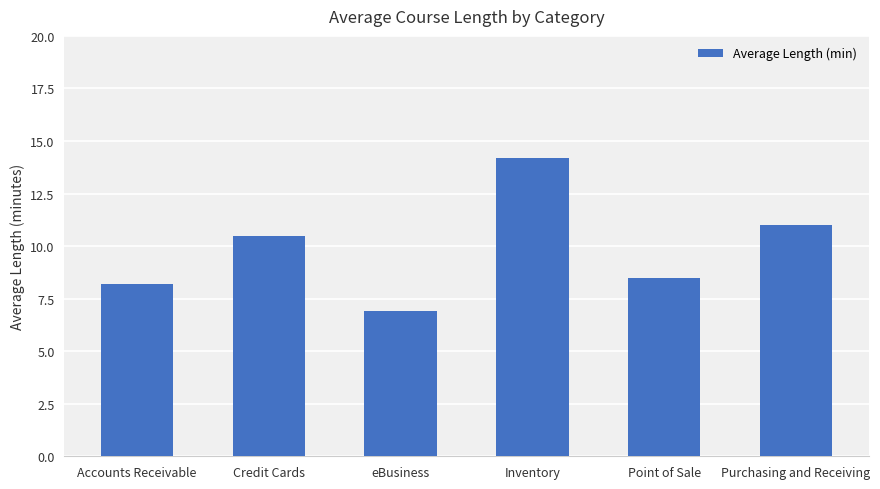

How many distinct data groups are displayed?

1